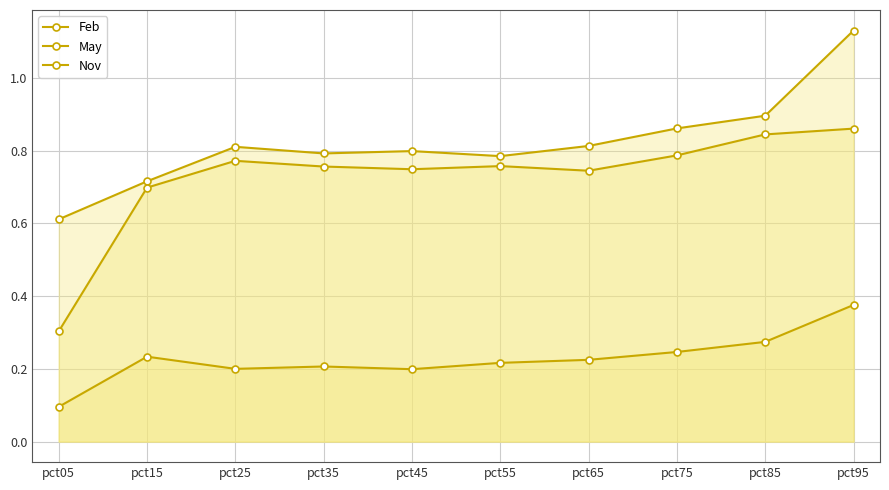

What is the difference between the maximum and minimum values in the May series?

0.5